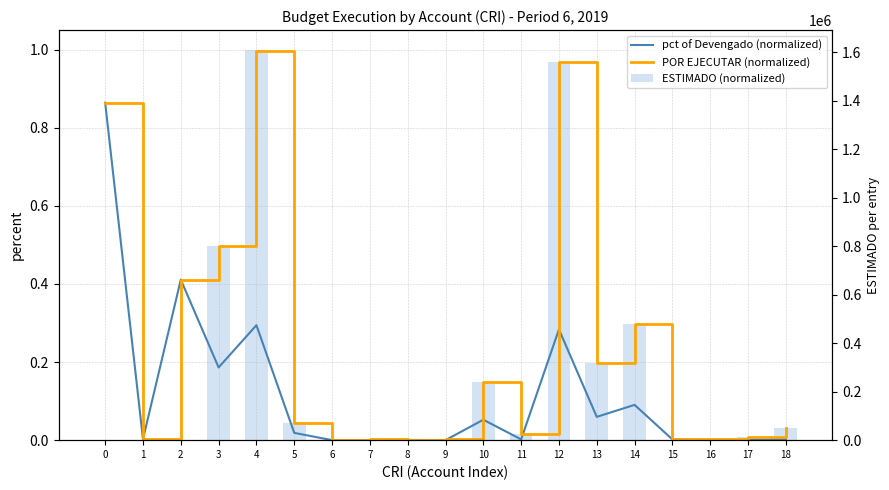

Which label corresponds to the smallest value in the chart?

6